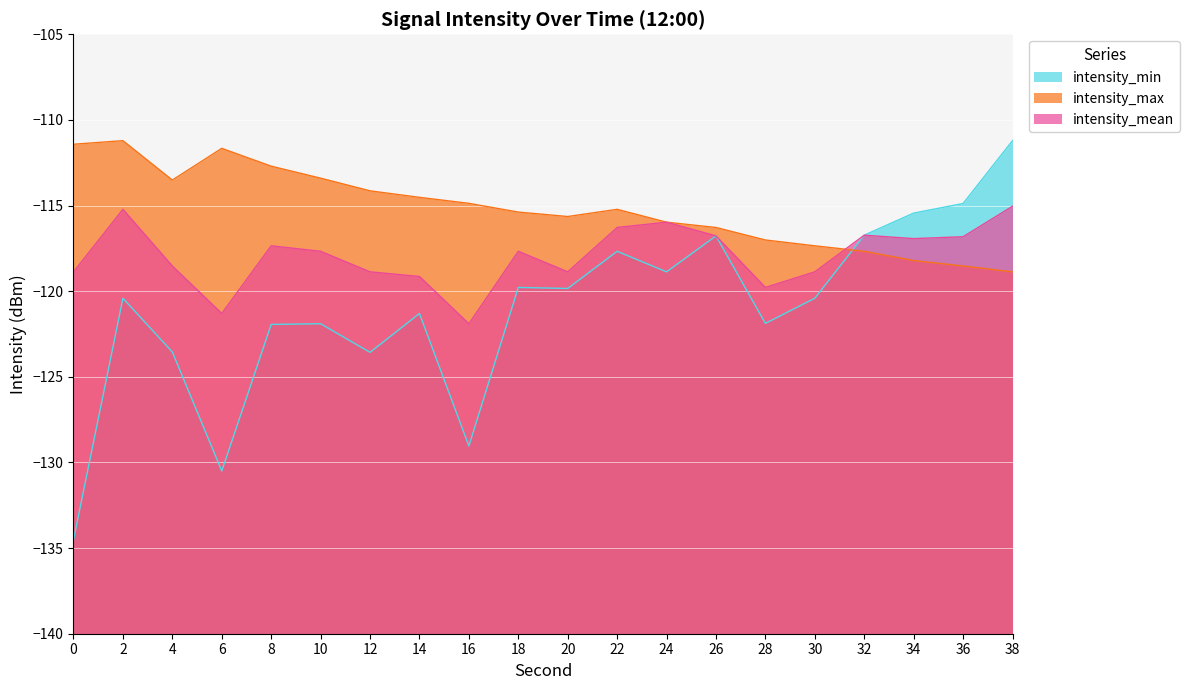

List the series in order of their overall mean, lowest first.

intensity_min, intensity_mean, intensity_max